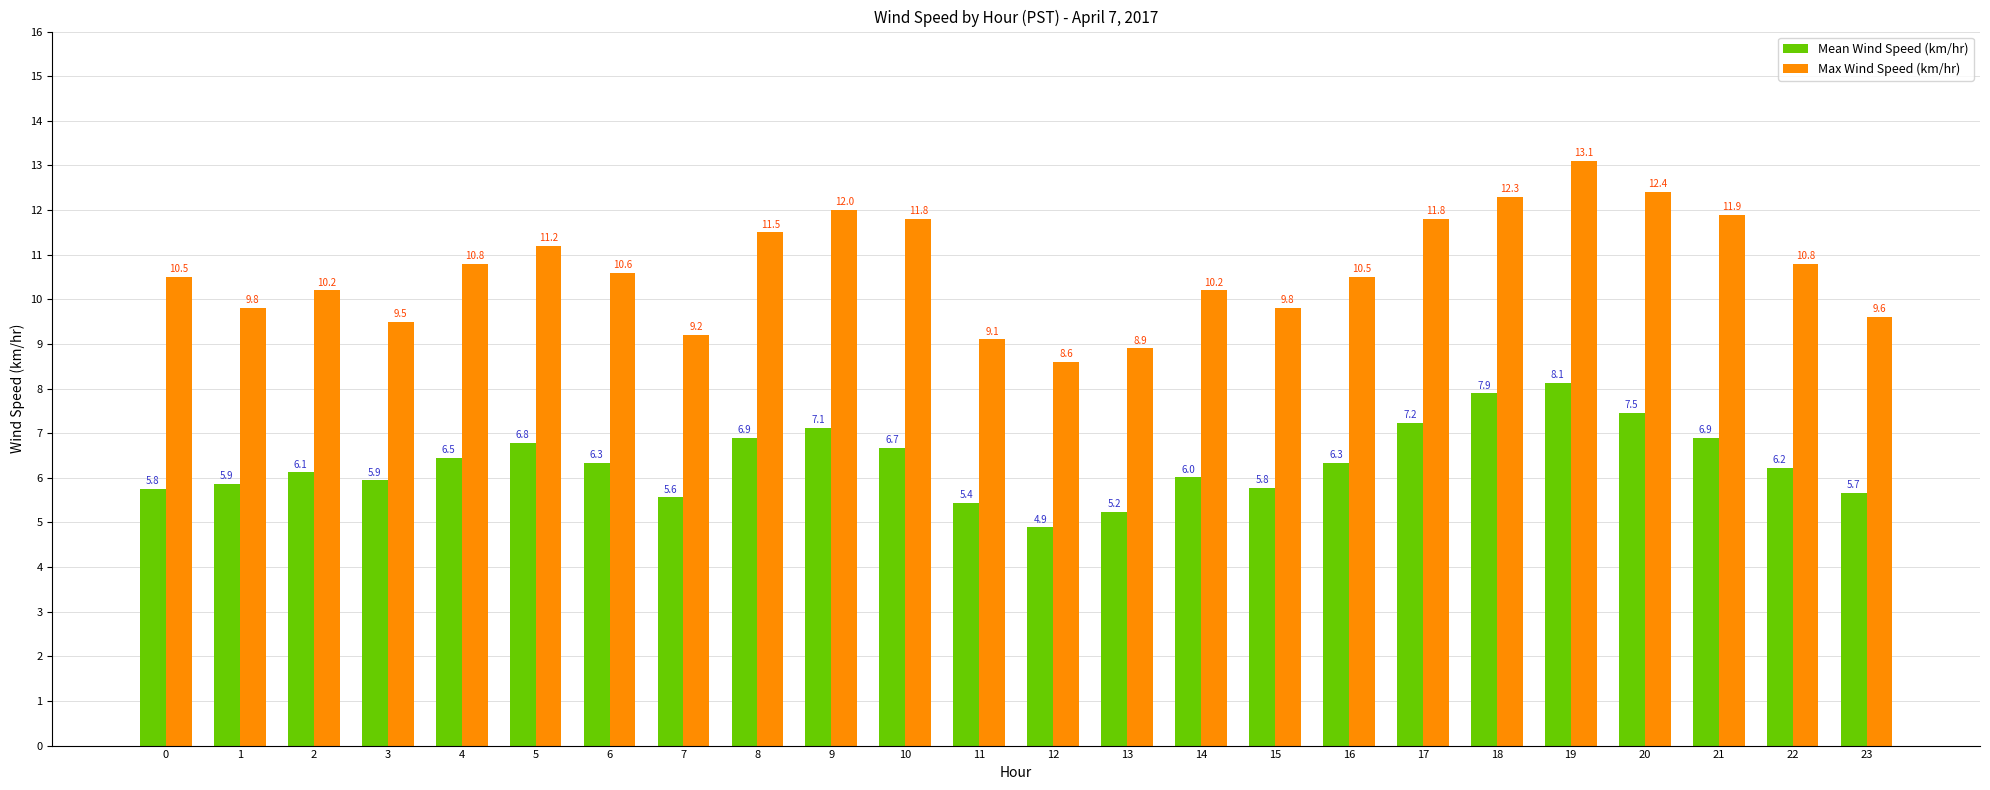

At which category does the chart reach its peak across all series?

19